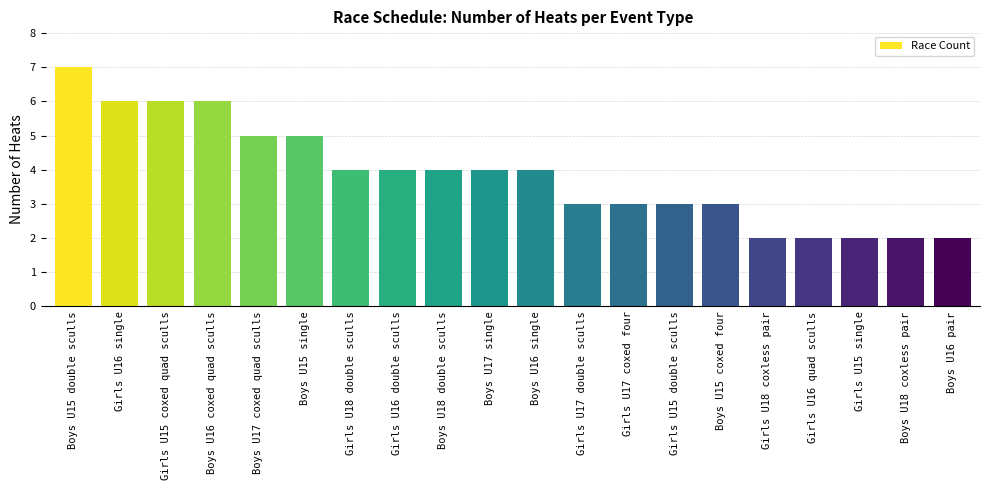

What is the average value?

4